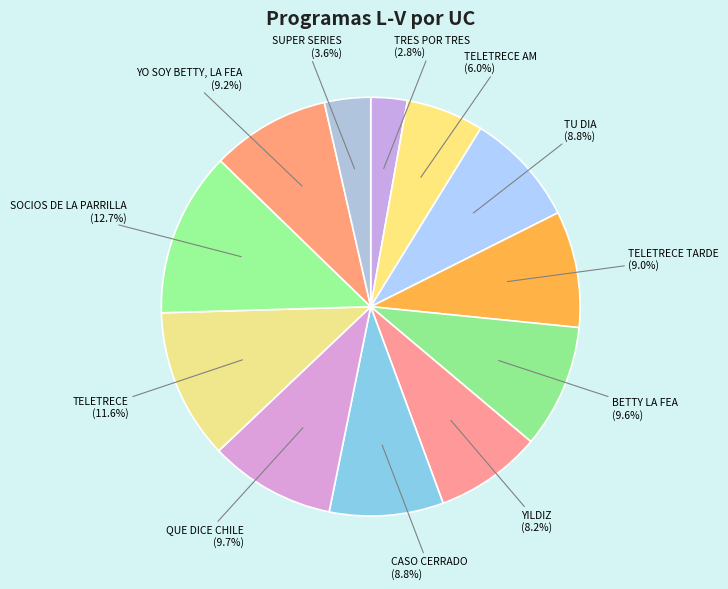

What is the total percentage of CASO CERRADO and TELETRECE TARDE?

17.8%